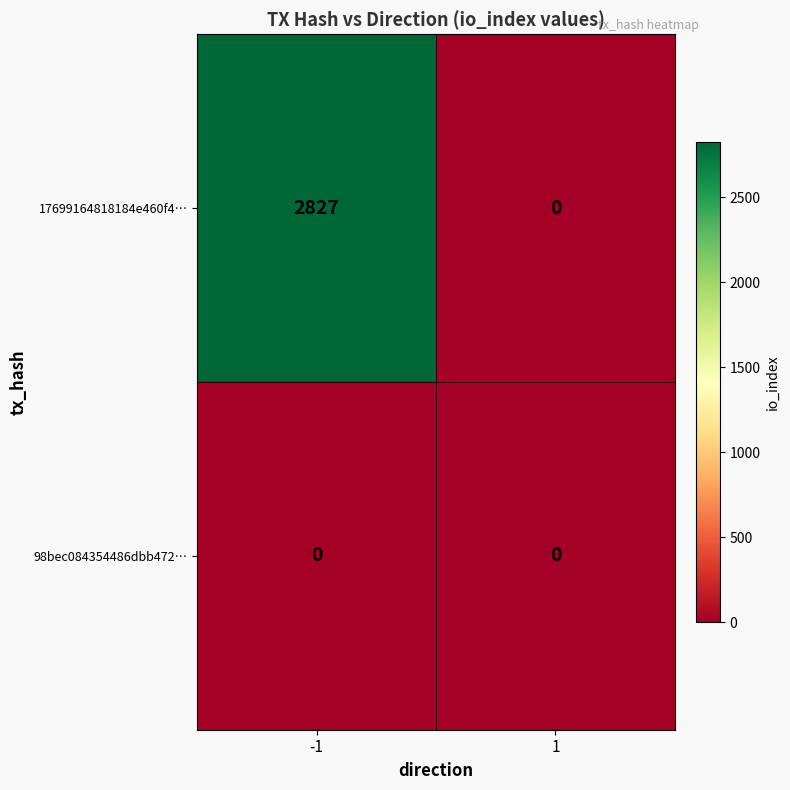

Which series has the largest range (max minus min)?

17699164818184e460f4…